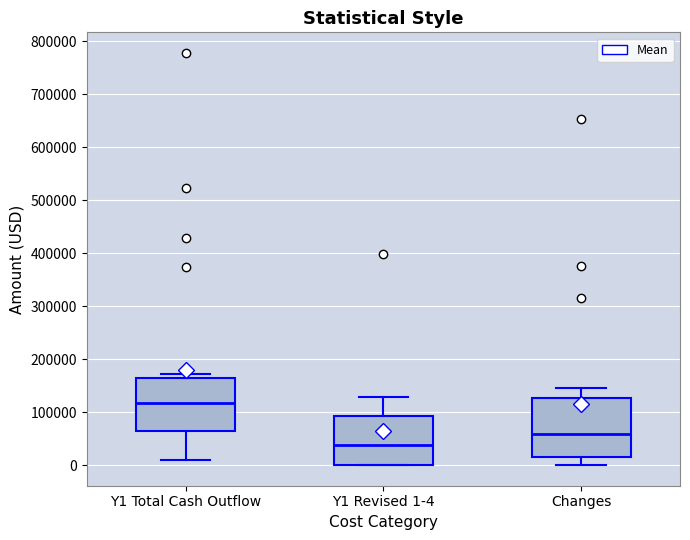

Which box is the tallest, from its lower edge to its upper edge?

Changes